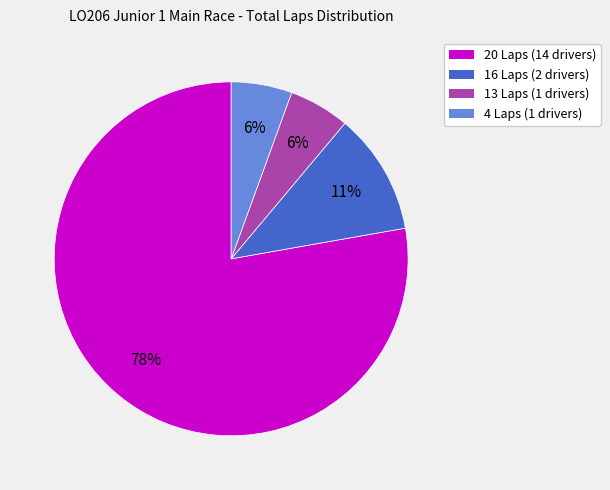

Which category has the biggest portion of the pie?

20 Laps (14 drivers)